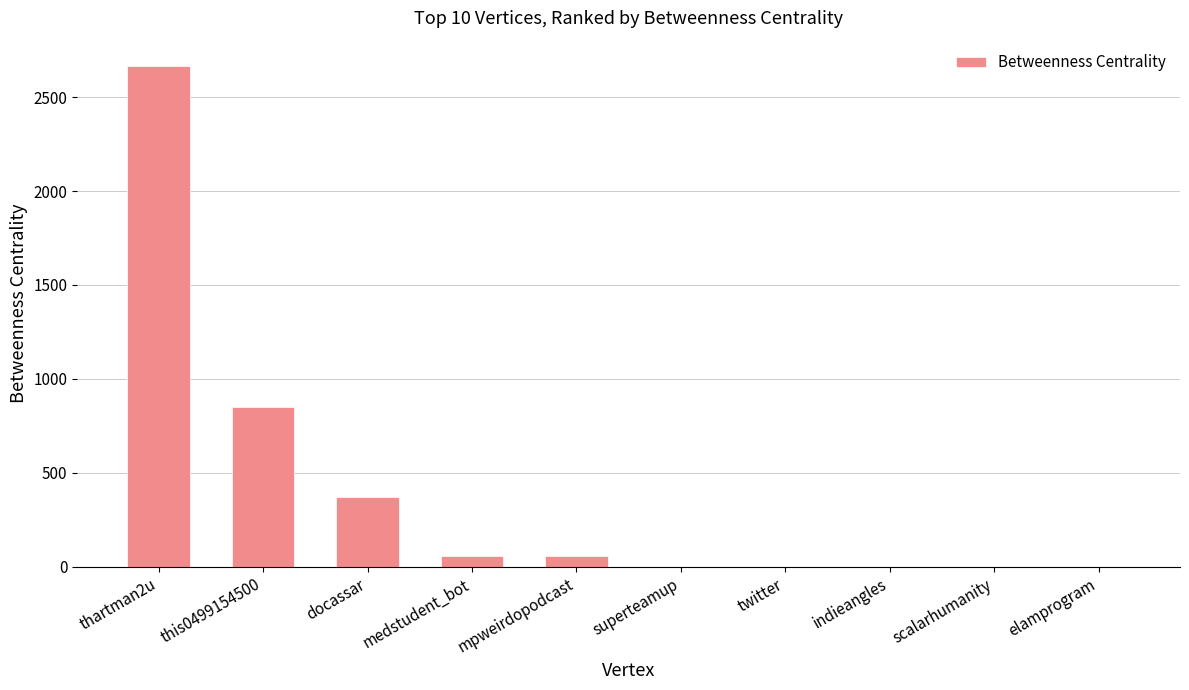

What is the sum of the values at mpweirdopodcast and scalarhumanity?

57